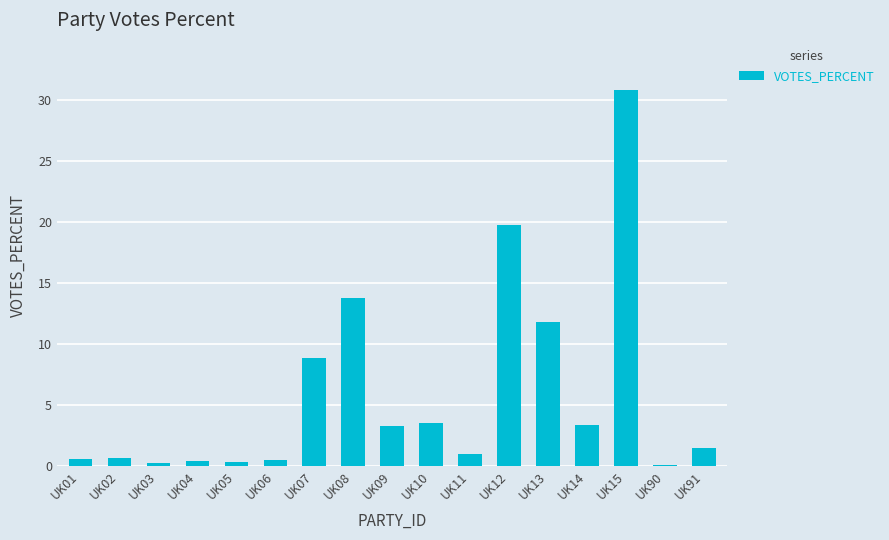

At which category does the chart reach its peak across all series?

UK15